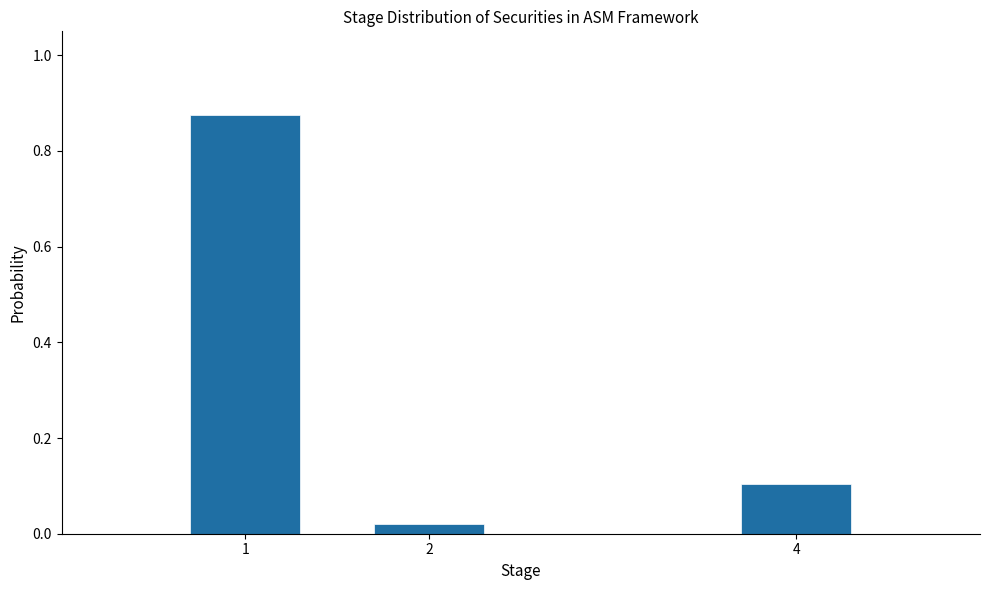

List the labels in order of value, largest first.

1, 4, 2